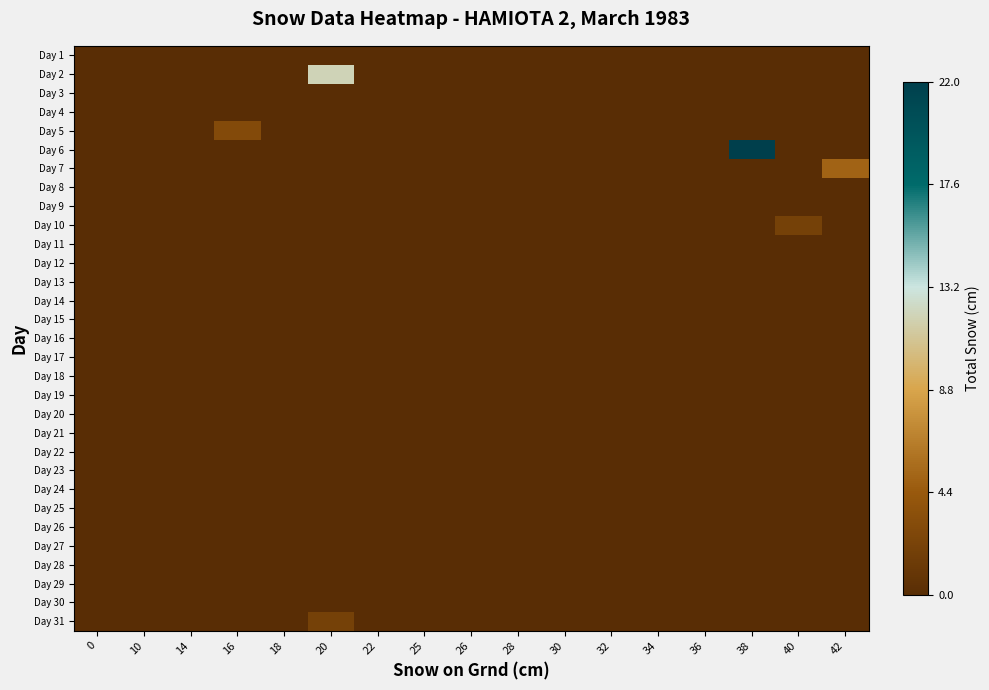

Between 20 and 28, which series saw the biggest shift?

Day 2